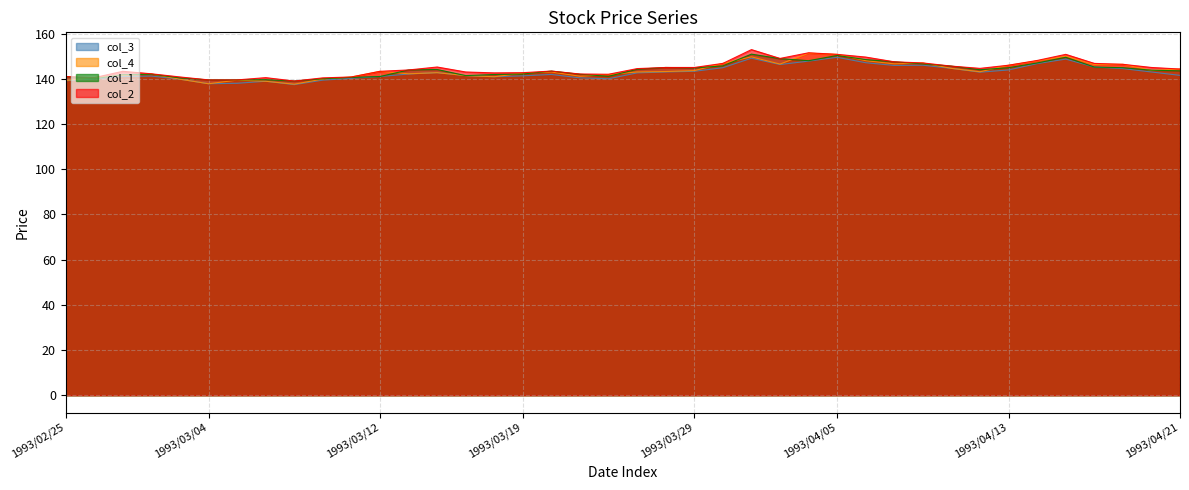

Reading left to right, transcribe all the data shown in this chart.

col_3: 139.1	139.9	141.0	141.2	139.8	137.8	138.0	138.9	137.4	139.4	140.2	141.0	142.1	142.7	141.4	140.9	141.3	141.9	140.4	140.0	142.6	143.0	143.3	144.9	149.1	146.3	147.8	149.5	147.1	145.9	146.0	144.6	142.9	143.9	146.7	148.7	145.2	144.5	143.0	141.5
col_4: 139.2	140.5	141.5	142.1	139.8	137.8	139.4	138.9	137.6	139.9	140.8	143.3	142.2	142.7	141.4	140.9	142.5	143.0	141.1	141.9	143.0	143.2	143.6	146.8	149.7	146.5	151.3	150.8	148.0	146.6	147.0	144.6	143.1	146.0	147.9	150.0	146.3	146.4	143.7	144.3
col_1: 141.0	140.0	141.8	142.0	140.4	139.5	139.5	139.6	139.0	140.0	140.6	141.0	143.9	144.1	141.4	141.9	142.1	143.4	142.0	141.1	144.2	145.0	144.8	145.7	150.9	148.9	148.0	150.3	148.5	147.5	146.6	145.6	144.0	144.9	147.0	149.5	145.2	144.9	143.8	143.5
col_2: 141.0	140.5	143.3	142.2	140.8	139.5	139.5	140.5	139.0	140.4	140.8	143.3	143.9	145.2	143.0	142.6	142.7	143.4	142.1	142.0	144.5	145.0	145.0	146.8	152.9	149.0	151.5	150.8	149.6	147.5	147.0	145.6	144.6	146.0	148.1	150.8	146.8	146.4	145.0	144.3